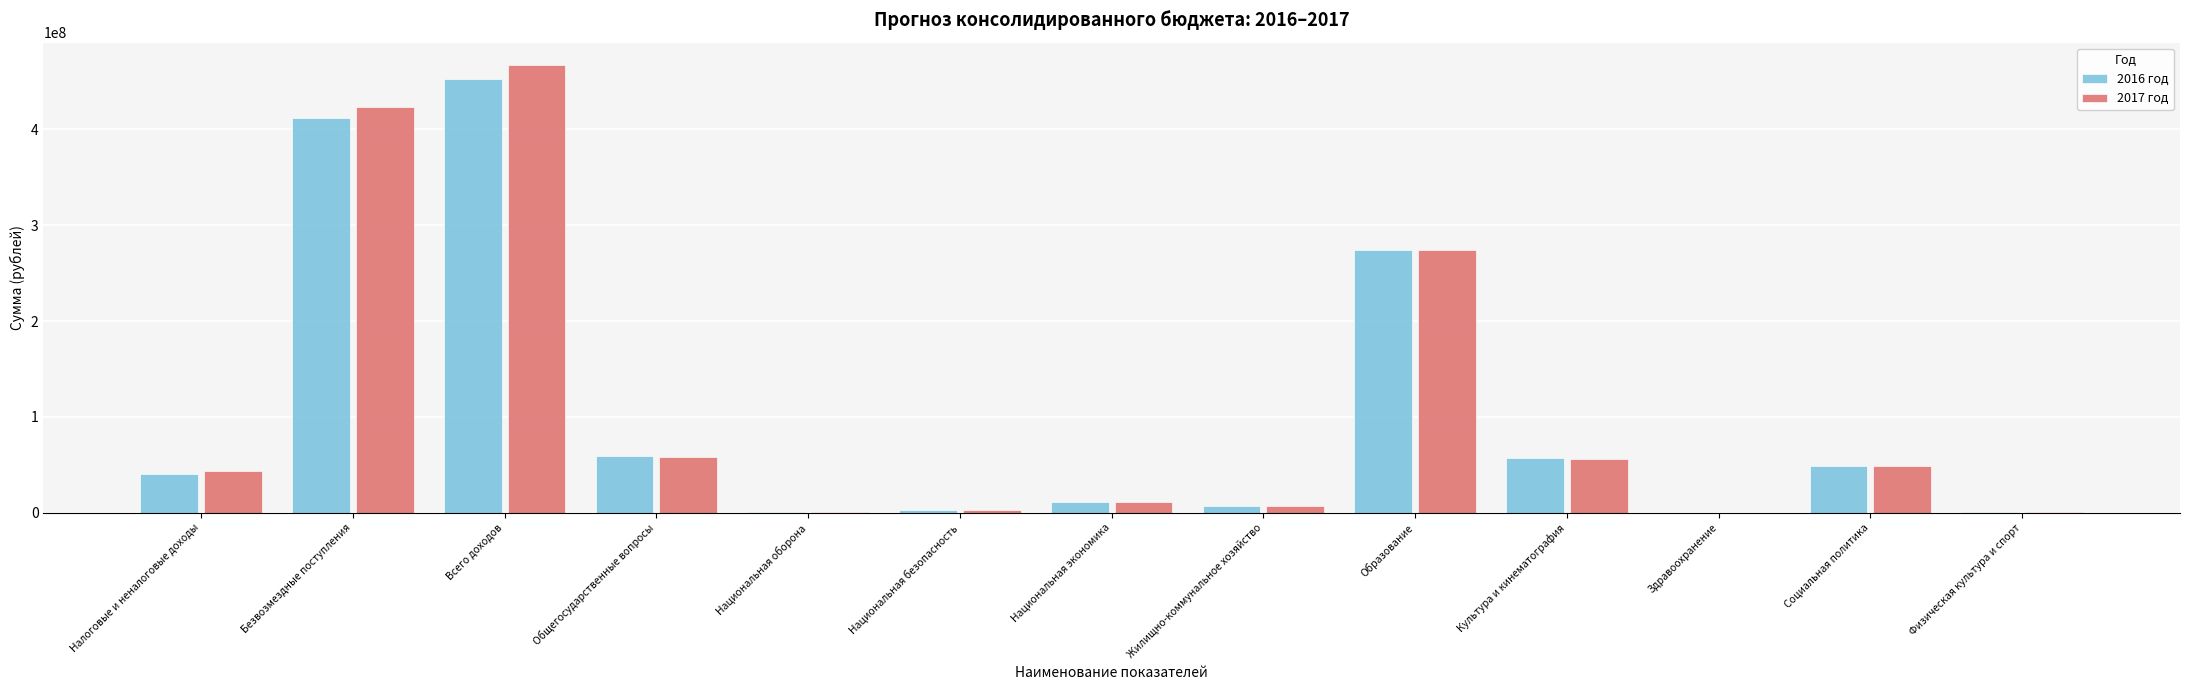

Is the value of 2017 год at Здравоохранение greater than the value of 2016 год at Национальная экономика?

No